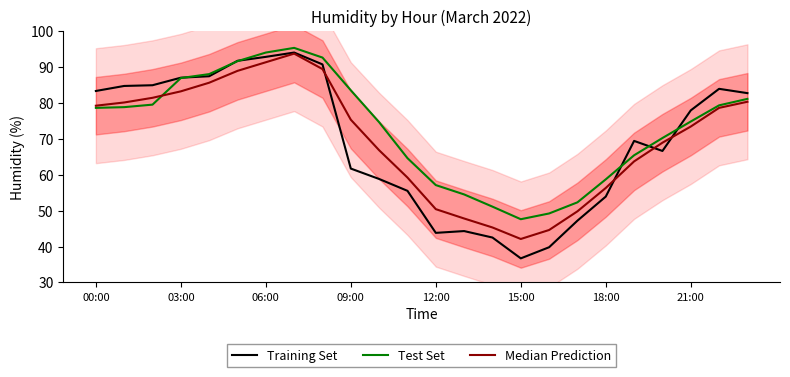

What is the label of the 15th point from the left?

14